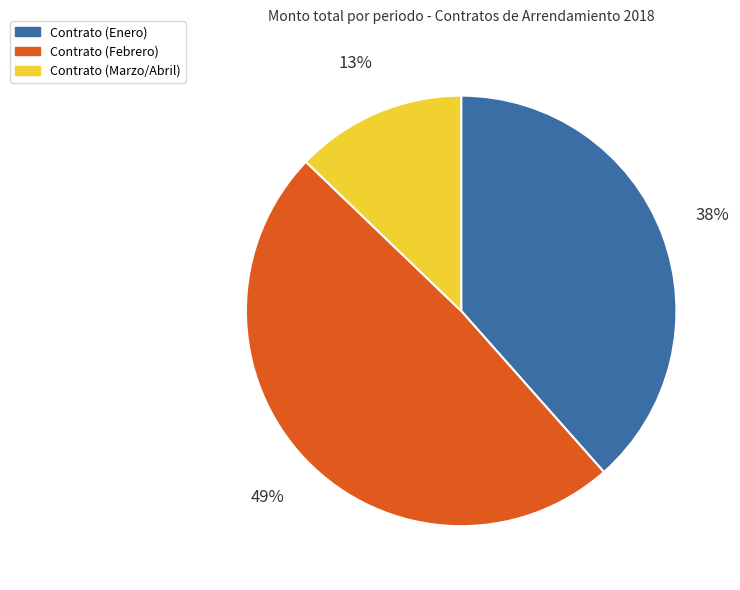

What percentage is the Contrato (Marzo/Abril) slice, to the nearest percent?

13%